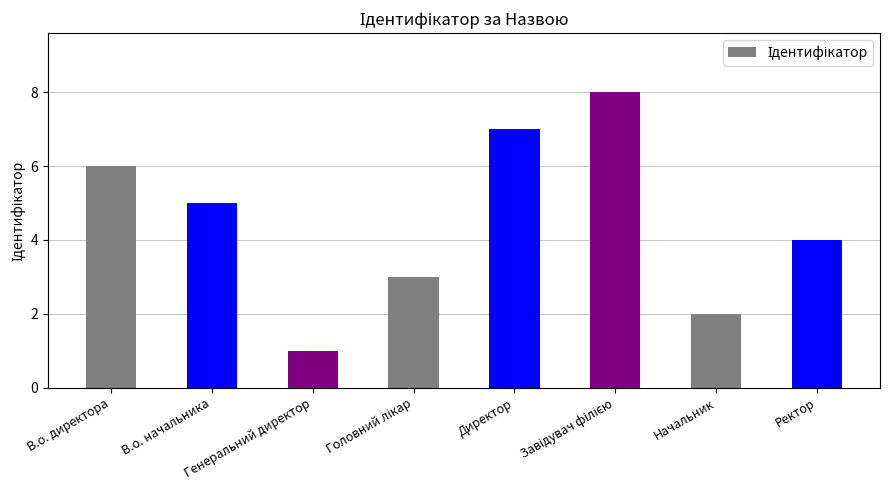

What is the label of the 1st bar from the right?

Ректор